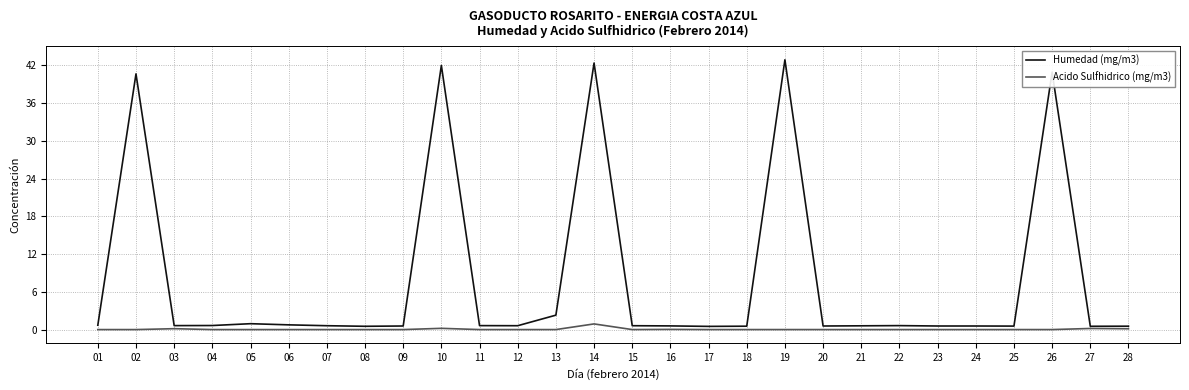

Which series has the widest spread of values?

Humedad (mg/m3)